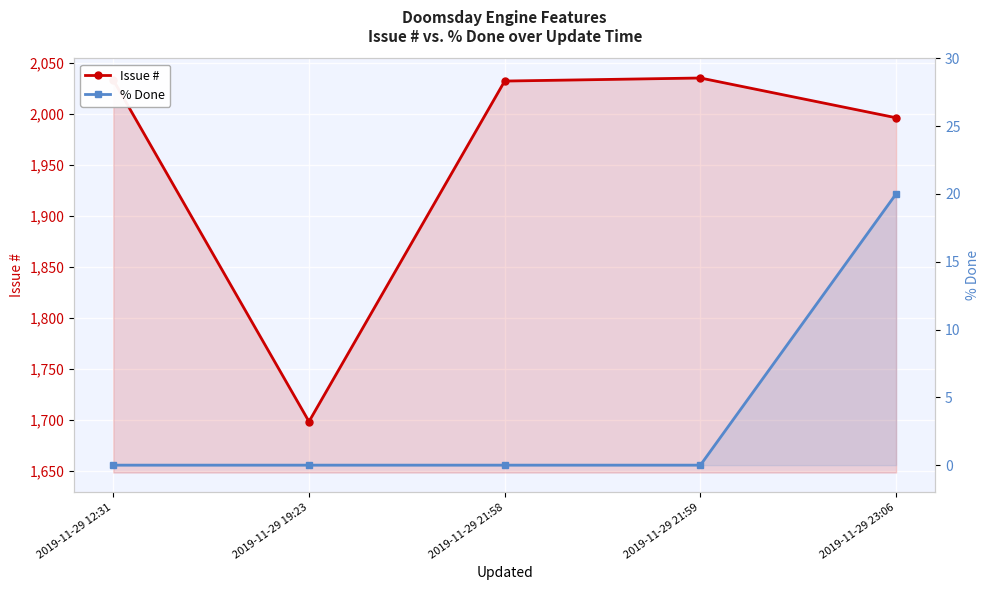

At which label does % Done reach its peak?

2019-11-29 23:06